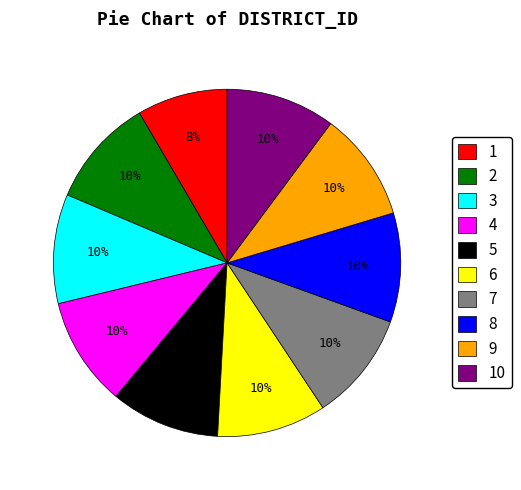

Is 10 the majority of the pie?

No